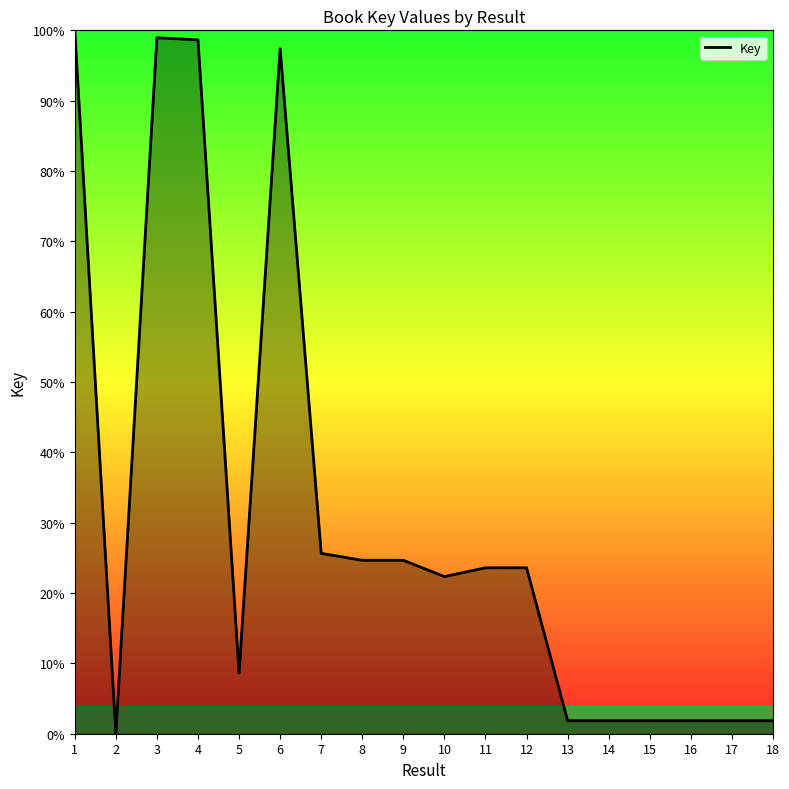

Which category has the highest value across all series?

1